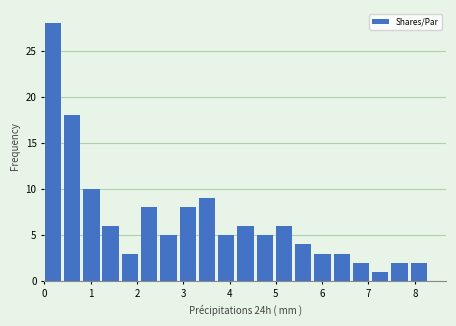

Reading left to right, transcribe this chart: for each bar, give the range it covers on the x-axis and its height. Neither the bar edges nor the heights are printed on the chart, so give them approximately, as read against the axes.

0.0 to 0.4: 28
0.4 to 0.8: 18
0.8 to 1.3: 10
1.3 to 1.7: 6
1.7 to 2.1: 3
2.1 to 2.5: 8
2.5 to 2.9: 5
2.9 to 3.3: 8
3.3 to 3.8: 9
3.8 to 4.2: 5
4.2 to 4.6: 6
4.6 to 5.0: 5
5.0 to 5.4: 6
5.4 to 5.8: 4
5.8 to 6.2: 3
6.2 to 6.7: 3
6.7 to 7.1: 2
7.1 to 7.5: 1
7.5 to 7.9: 2
7.9 to 8.3: 2